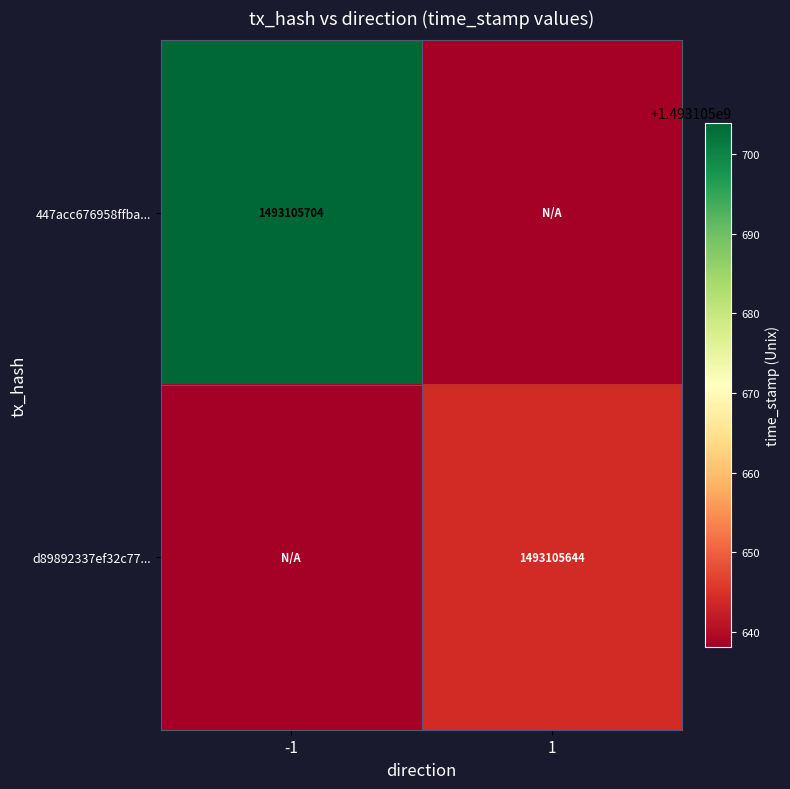

Is it true that 447acc676958ffba... equals 1042867859 at -1?

False